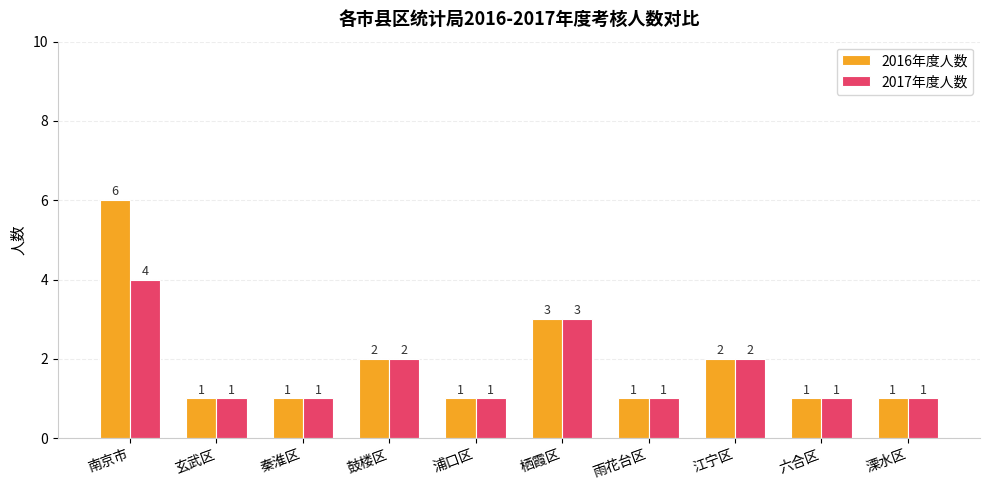

List the series in order of their overall mean, highest first.

2016年度人数, 2017年度人数